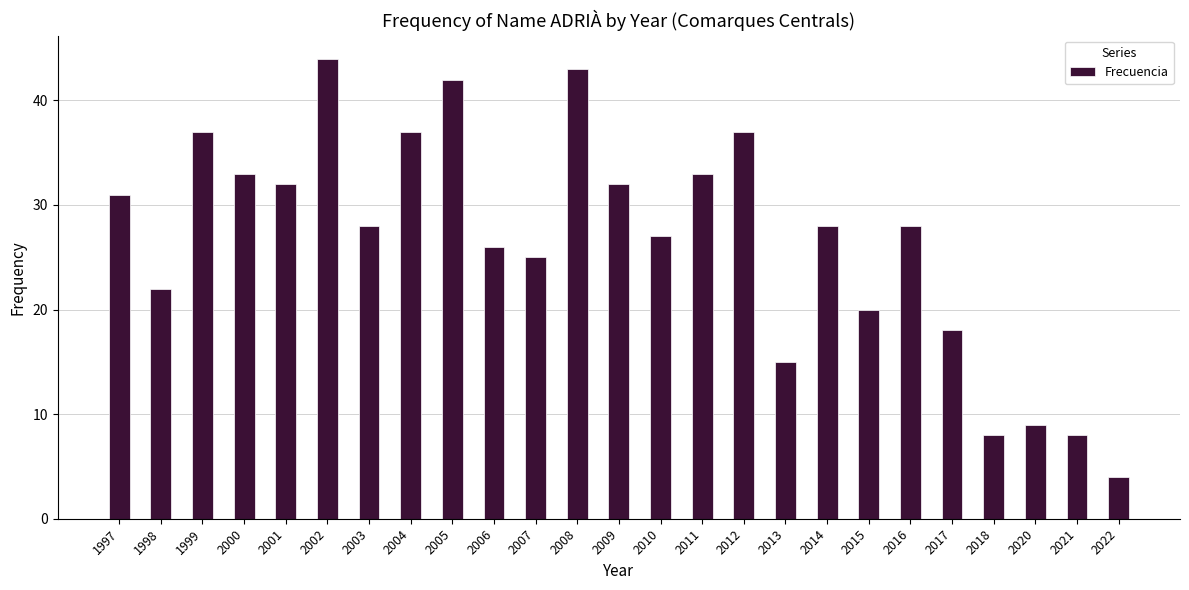

True or false: the data shows 27 at 2010.

True